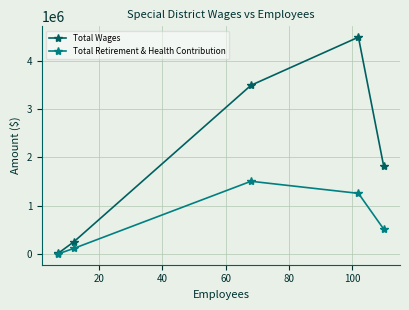

Reading left to right, transcribe all the data shown in this chart.

Total Wages: 11574	252580	3493864	4491266	1814821
Total Retirement & Health Contribution: 0	114661	1504854	1254183	512732